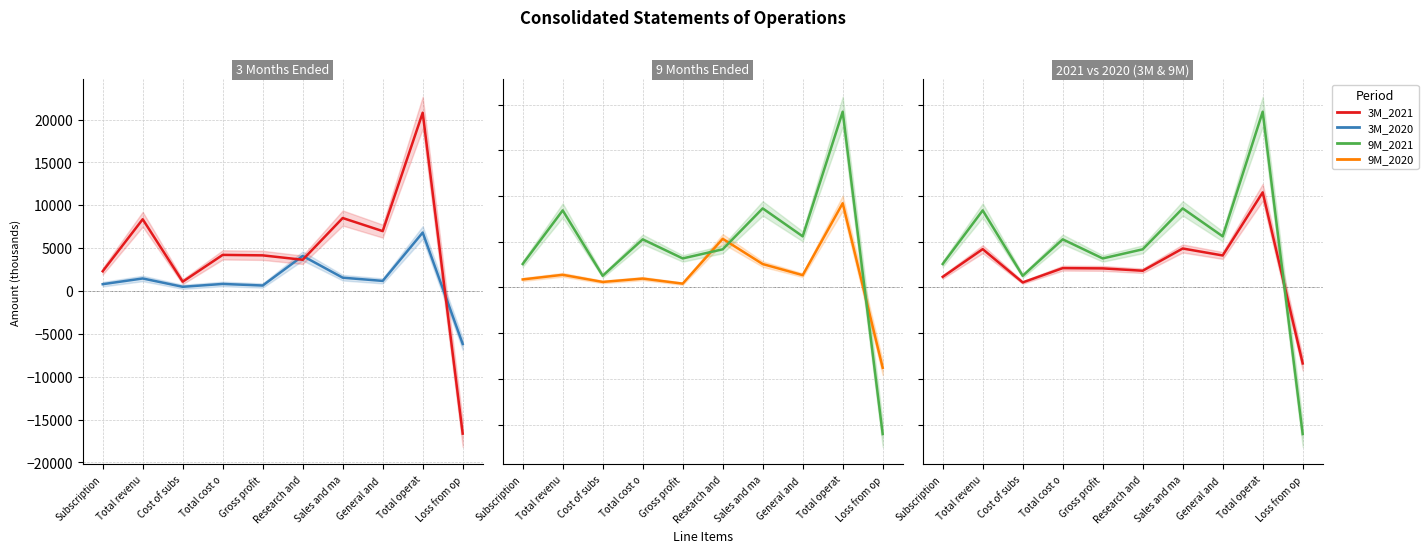

What is the sum of the 3M_2021 values at General and  and Gross profit?

11139